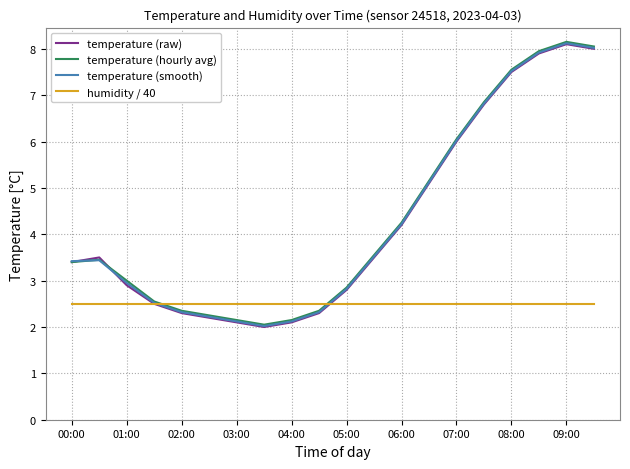

What is the smallest value displayed?

2.0